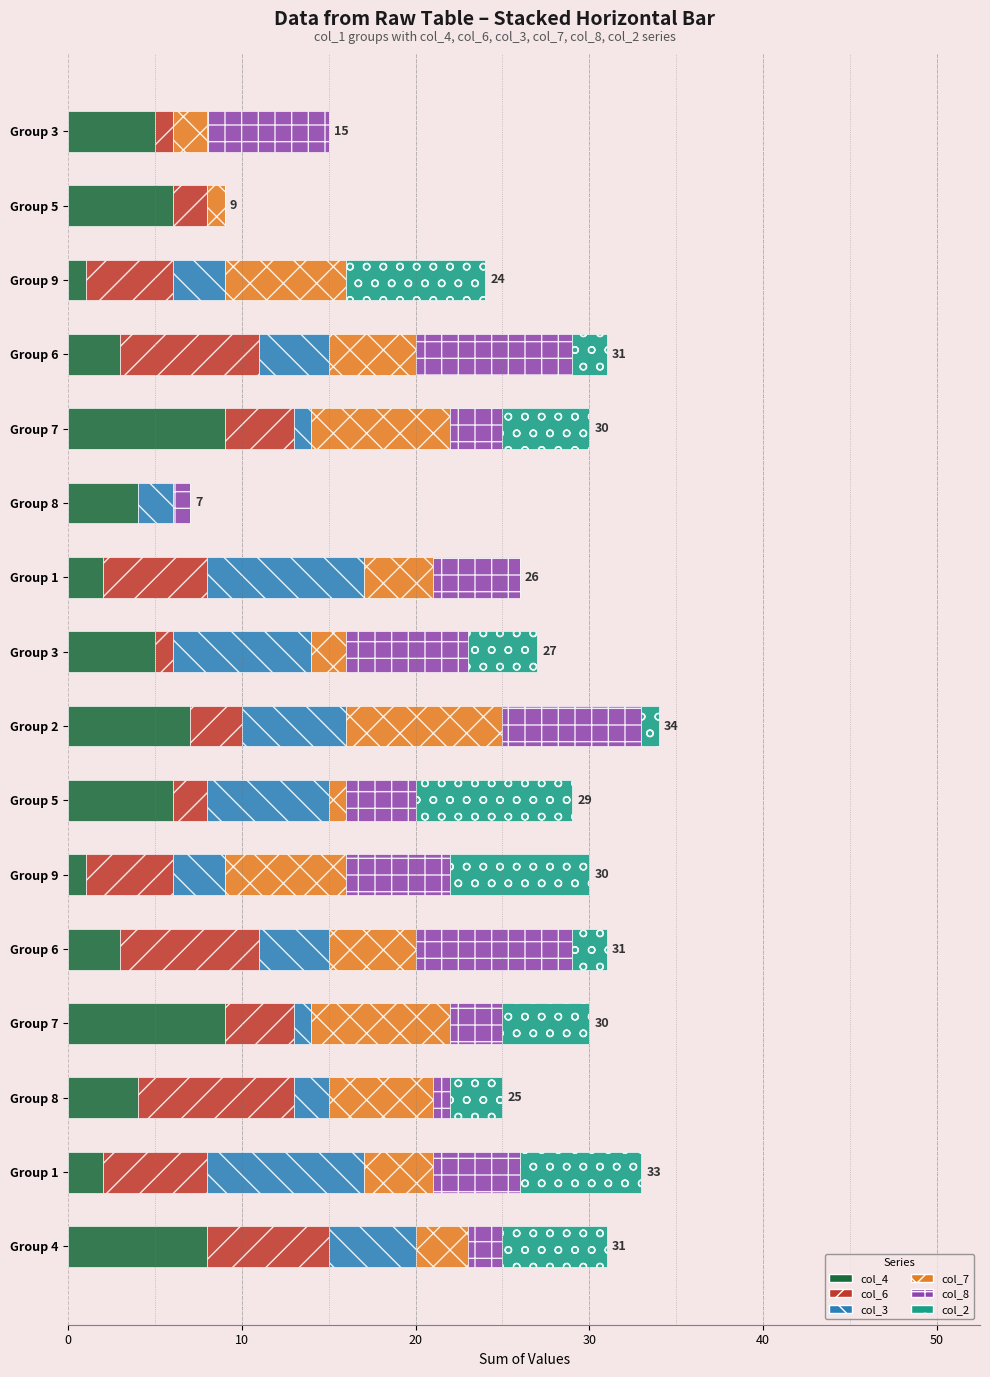

Count the col_4 values in the range 3 to 7.

9